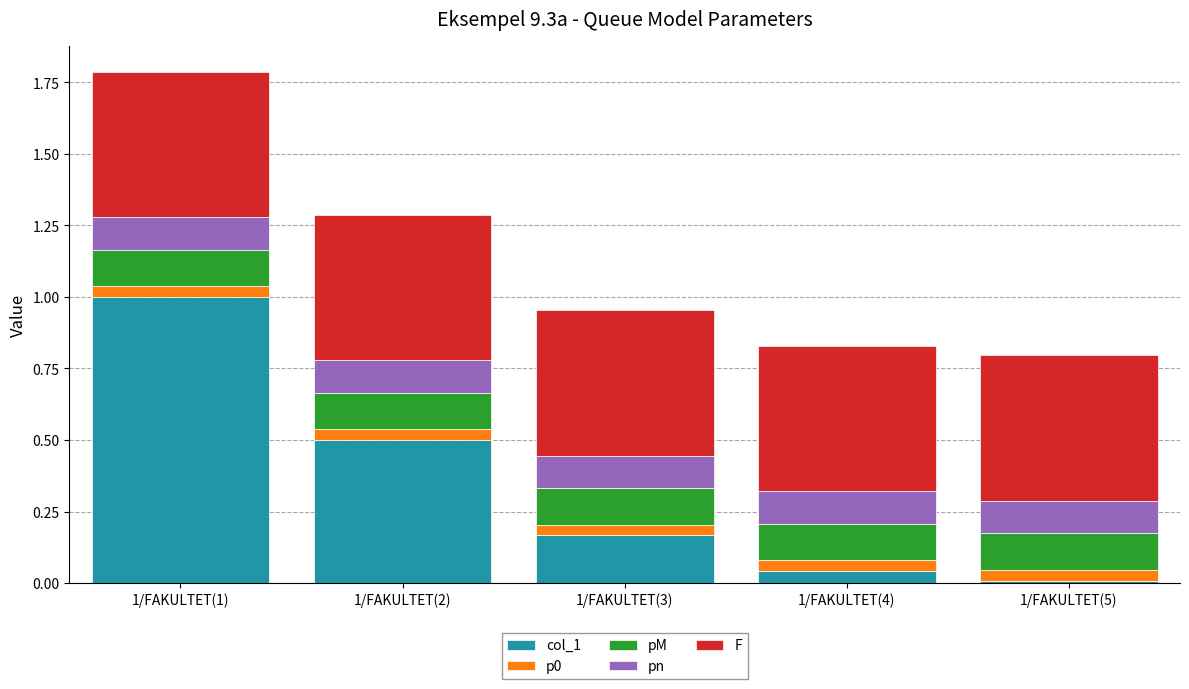

What is the maximum value for col_1?

1.0